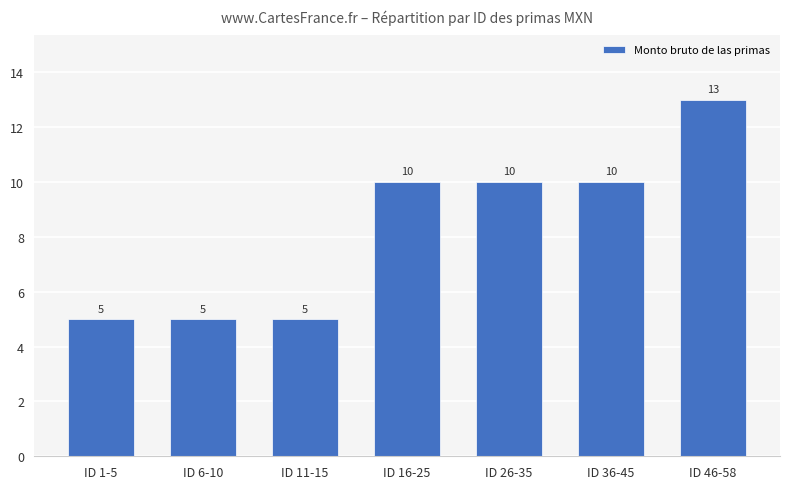

True or false: the data shows 1 at ID 6-10.

False